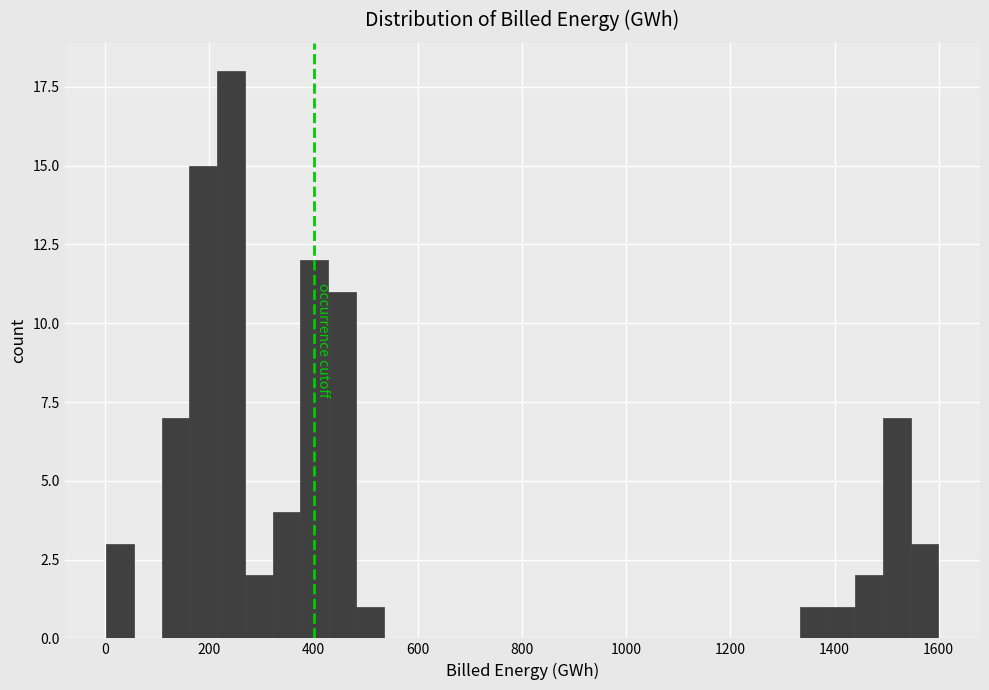

Around what value on the x-axis is the tallest bar? Give the approximate position of its centre, as read against the axis.

240